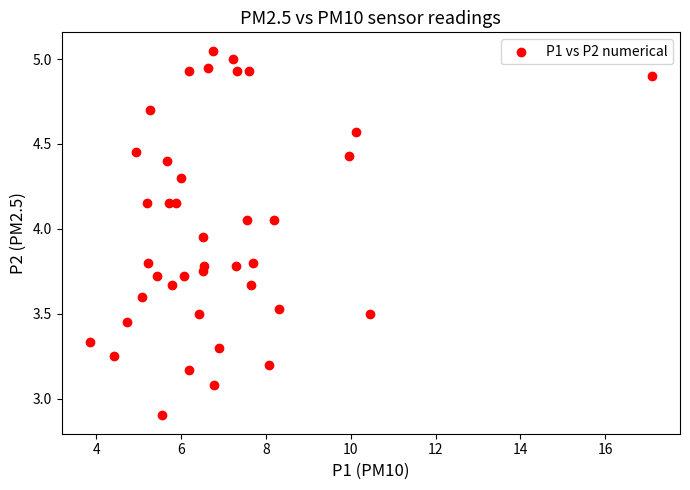

What is the range of X values (max minus min)?

13.3